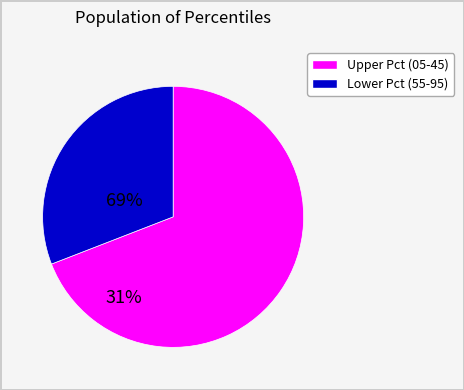

Rank the categories by value from lowest to highest.

Lower Pct (55-95), Upper Pct (05-45)